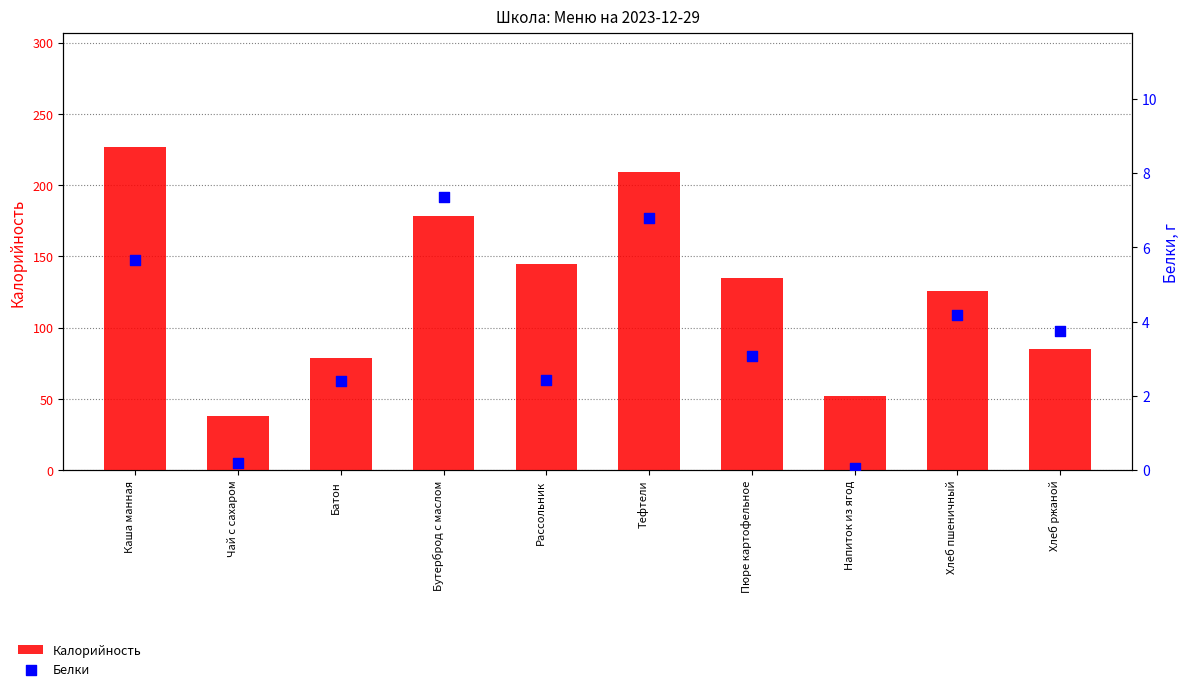

What are all the series names shown in the legend?

Калорийность, Белки